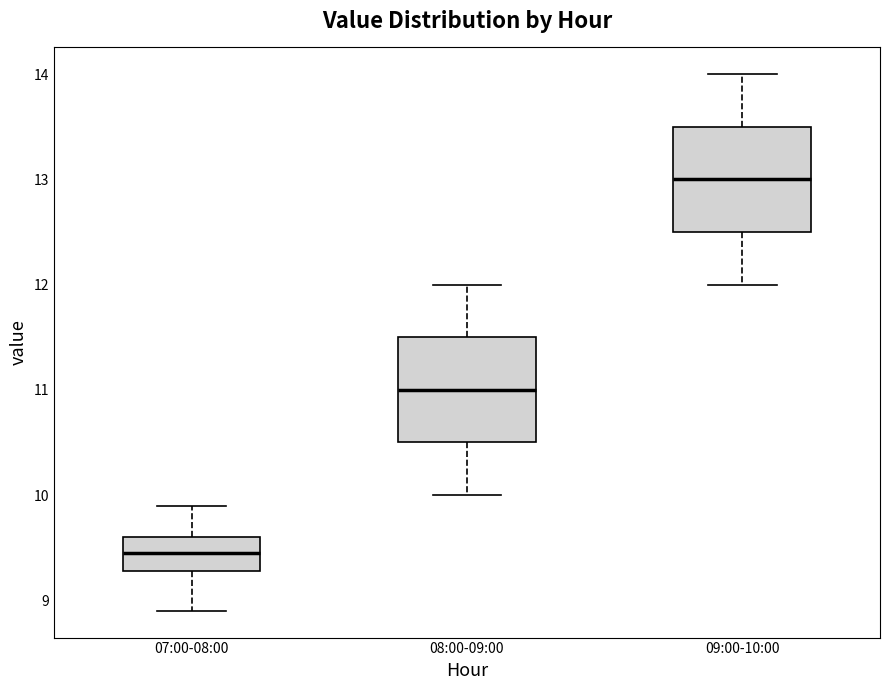

Reading left to right, transcribe this box plot: for each box, give where its median line is, the range the box spans, and where its two whiskers end, as read against the y-axis. The values are not printed on the chart, so give them approximately, as read against the axis.

07:00-08:00: median 9.5, box 9.3 to 9.6, whiskers 8.9 to 9.9
08:00-09:00: median 11.0, box 10.5 to 11.5, whiskers 10.0 to 12.0
09:00-10:00: median 13.0, box 12.5 to 13.5, whiskers 12.0 to 14.0